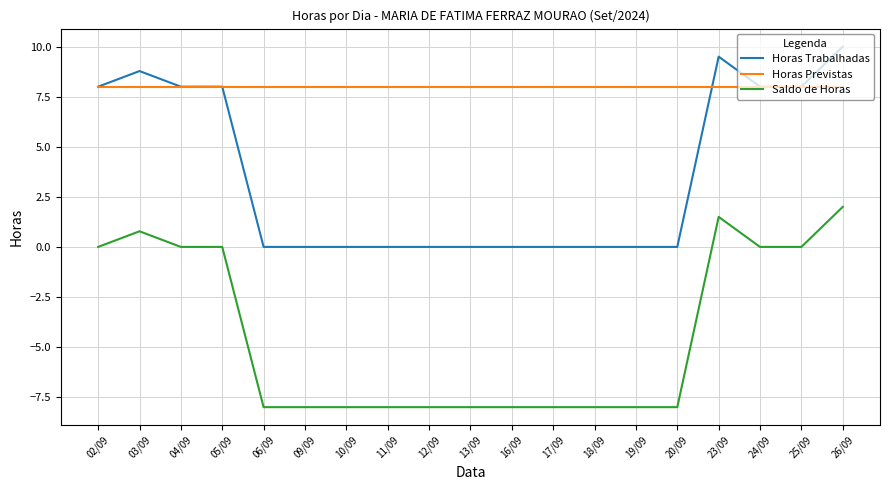

What value does the Horas Previstas series have at 23/09?

8.0